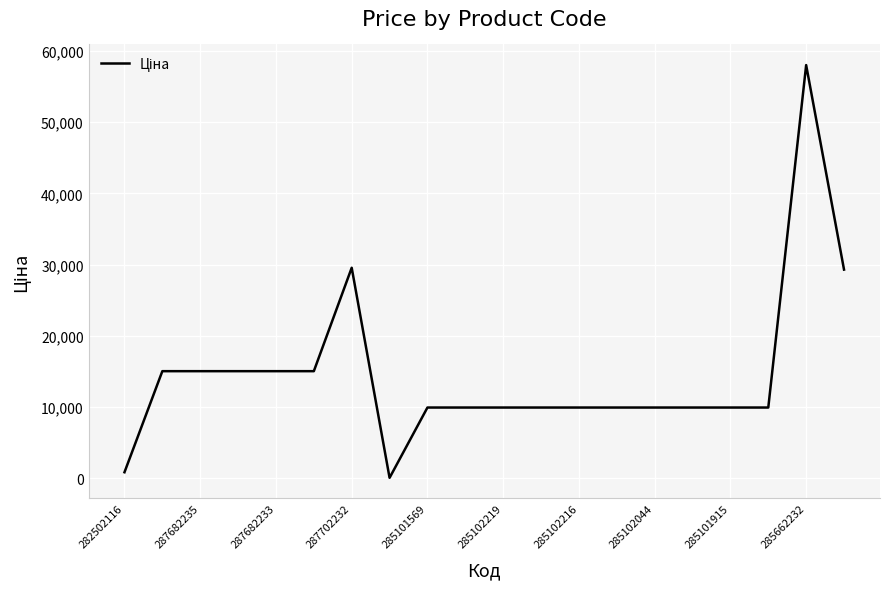

What is the difference between the maximum and minimum values?

58005.0